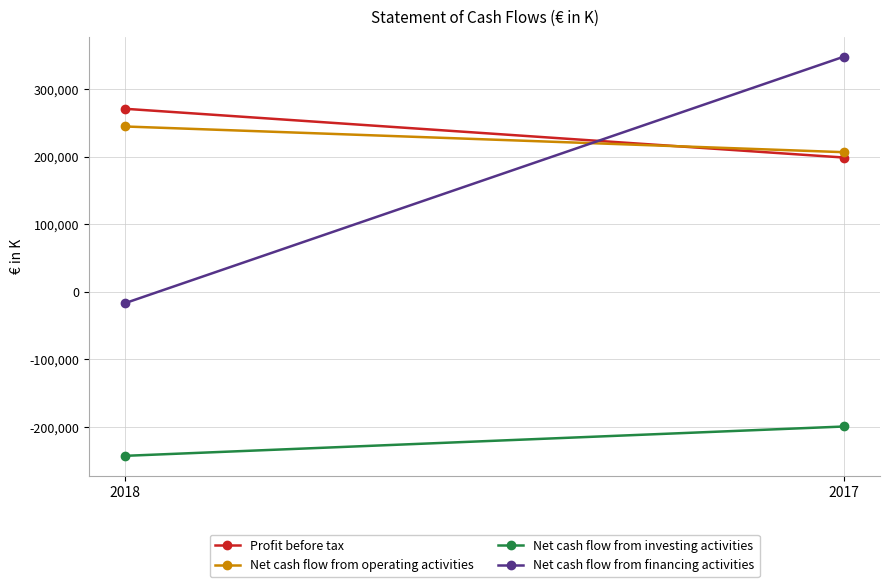

Reading right to left, what are all the values shown in this chart?

Profit before tax: 198588	270695
Net cash flow from operating activities: 206509	244524
Net cash flow from investing activities: -199104	-242484
Net cash flow from financing activities: 347867	-16699